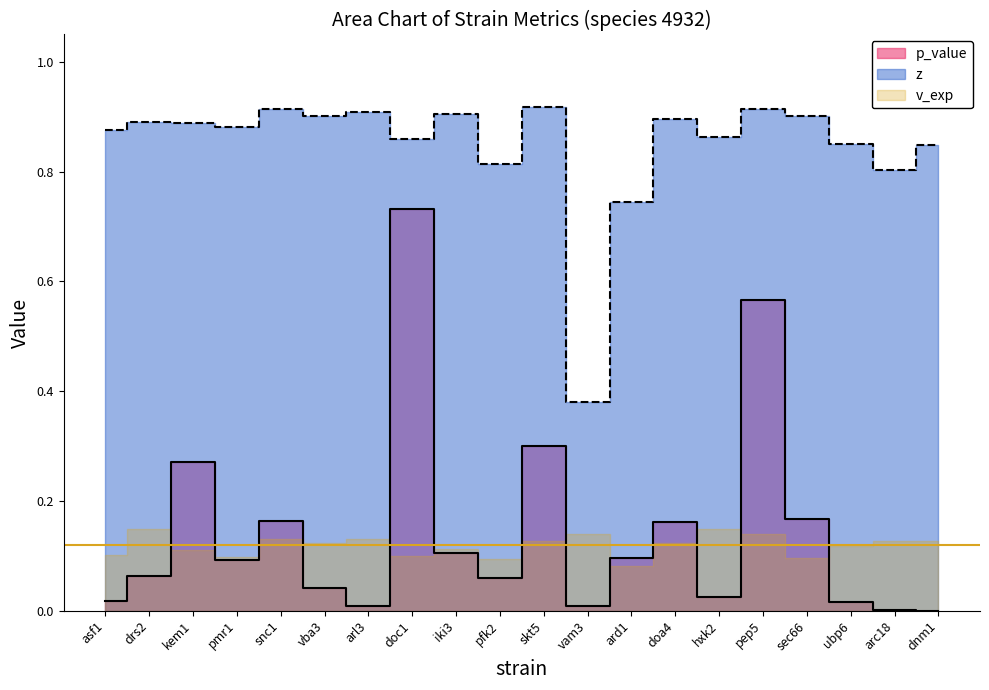

At which category is the sum across all series the highest?

doc1